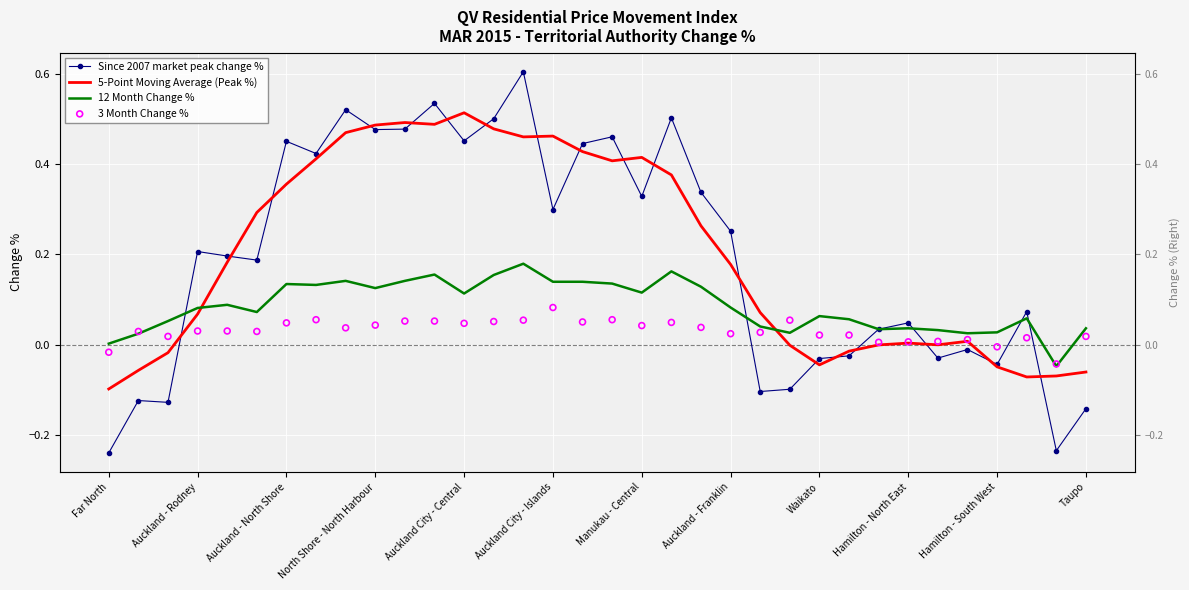

What are all the series names shown in the legend?

Since 2007 market peak change %, 5-Point Moving Average (Peak %), 12 Month Change %, 3 Month Change %